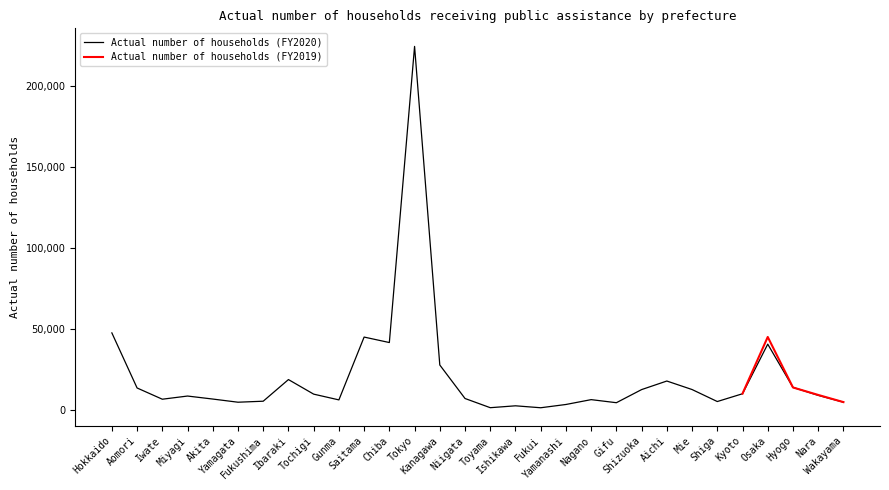

Where is the first local minimum?

Iwate